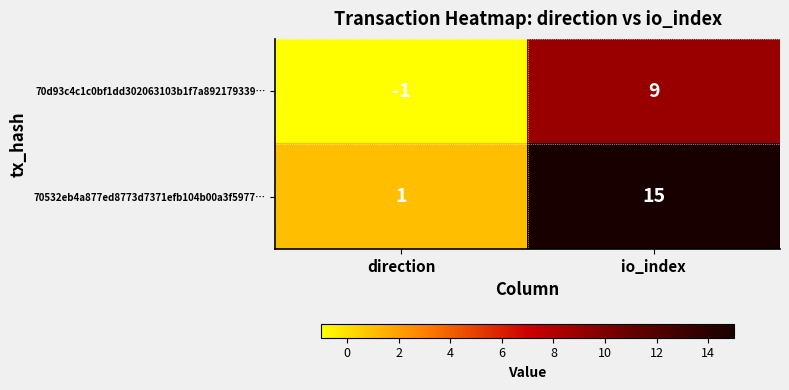

What is the approximate value of 70d93c4c1c0bf1dd302063103b1f7a892179339… at io_index, to the nearest 5?

10